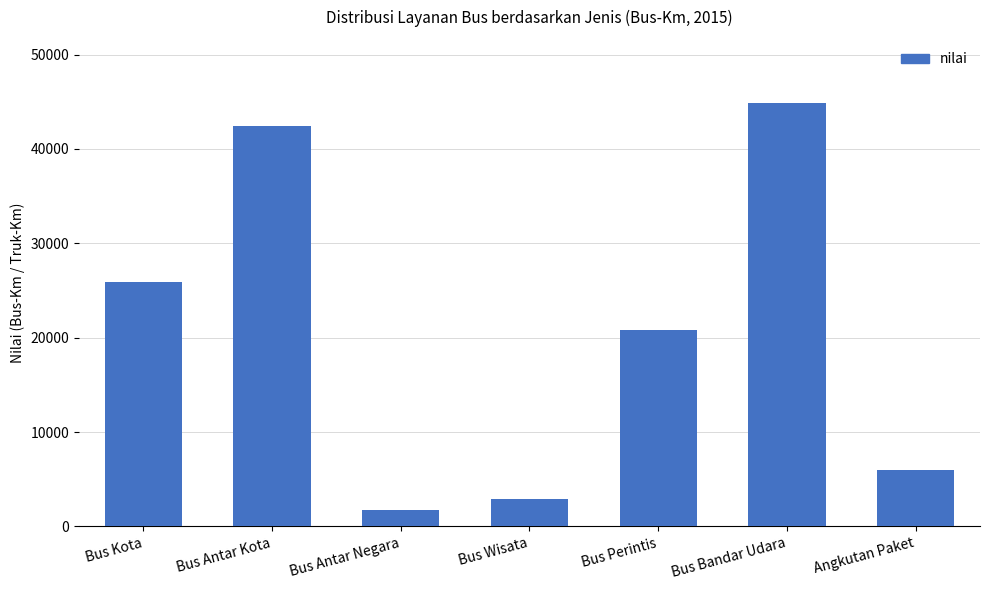

What is the value of the 7th bar from the left?

6019